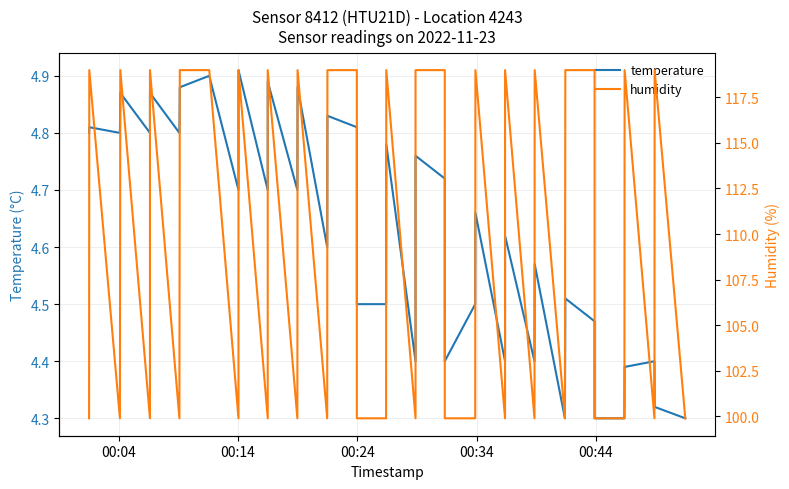

What is the highest value of the humidity series?

119.0